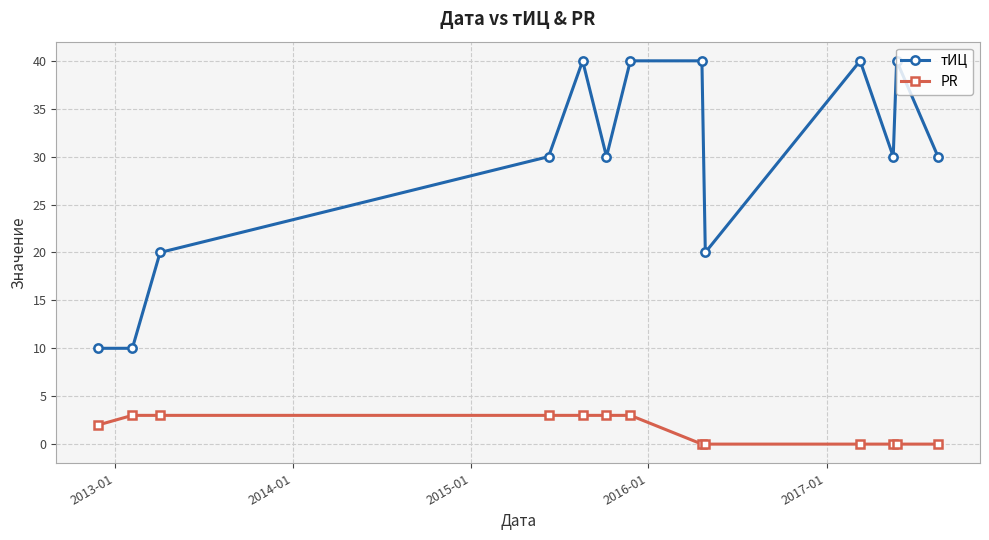

Rank the series by their maximum value, from lowest to highest.

PR, тИЦ